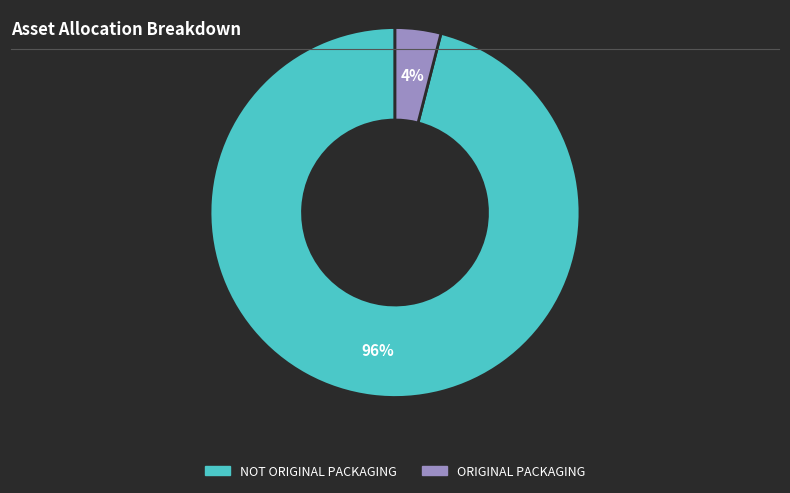

Which has a higher value, NOT ORIGINAL PACKAGING or ORIGINAL PACKAGING?

NOT ORIGINAL PACKAGING